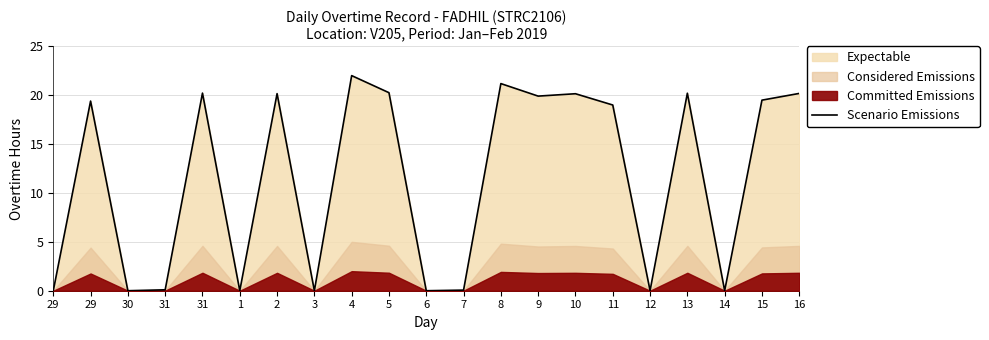

What is the change in value from 4 to 14?

-22.0